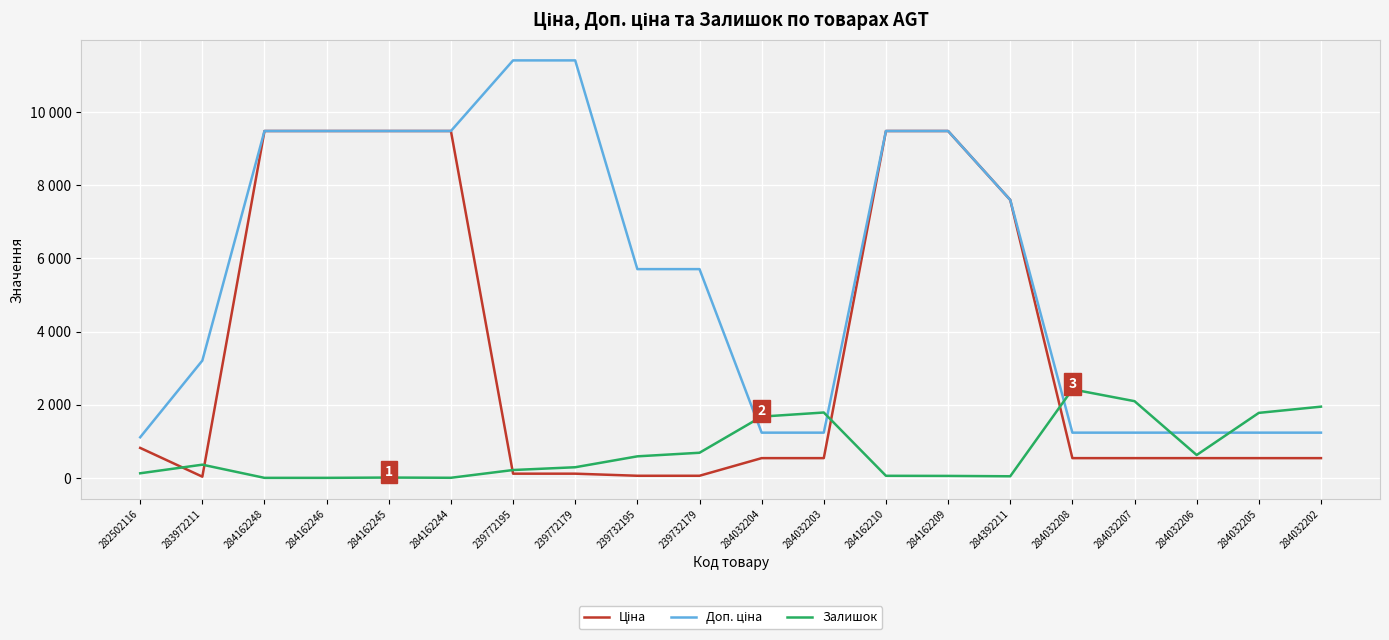

What is the approximate value of Доп. ціна at 239772195?

11410.0